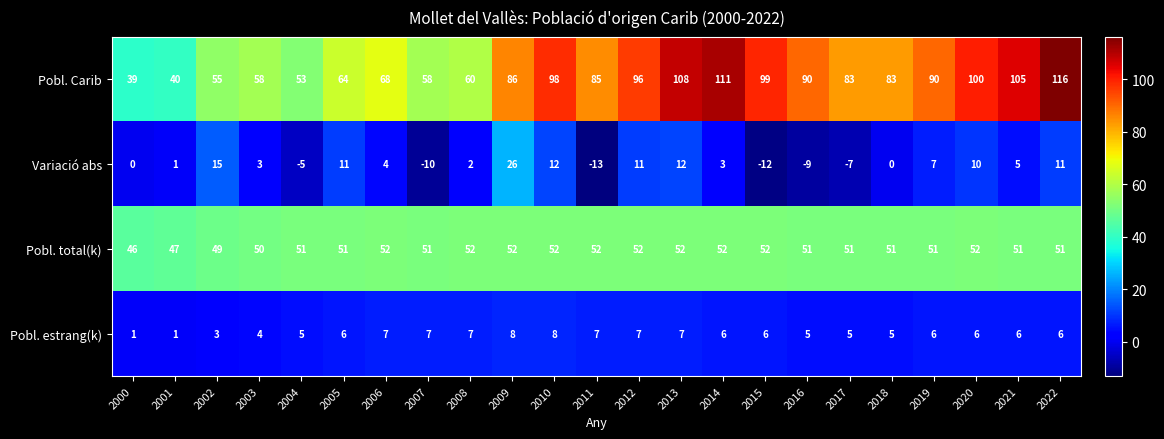

True or false: Pobl. estrang(k) has a value of 2 at 2007.

False